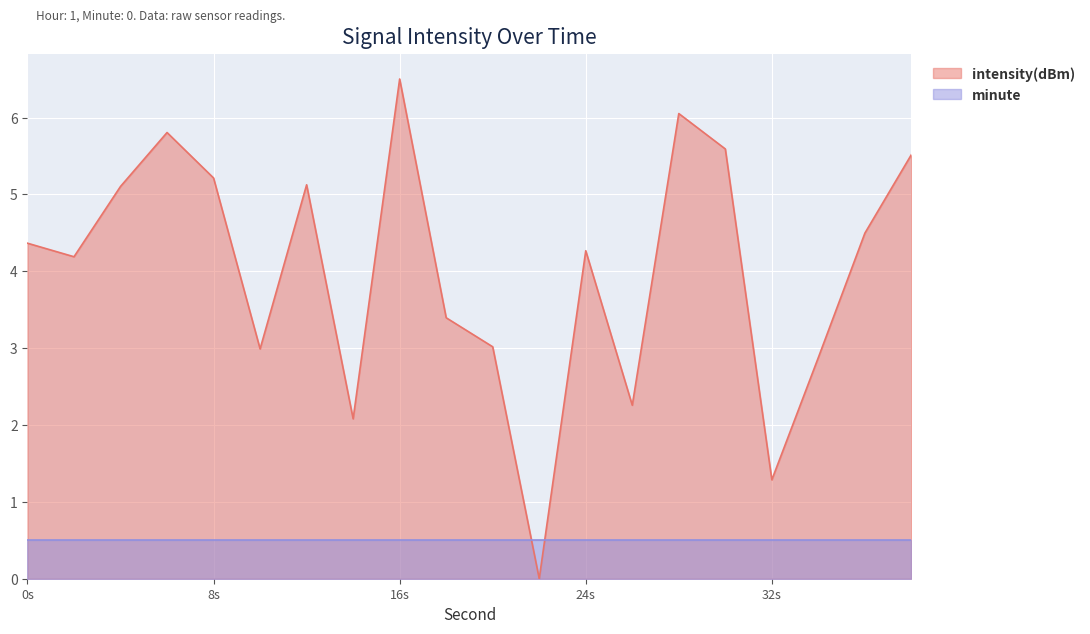

List the series in order of their overall mean, highest first.

intensity(dBm), minute